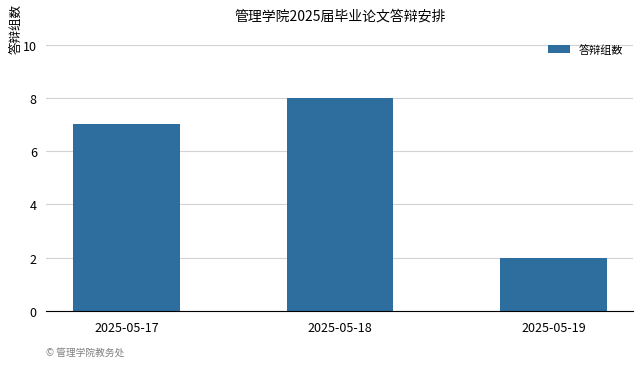

Approximately how many times larger is the value at 2025-05-17 compared to 2025-05-19?

3.5